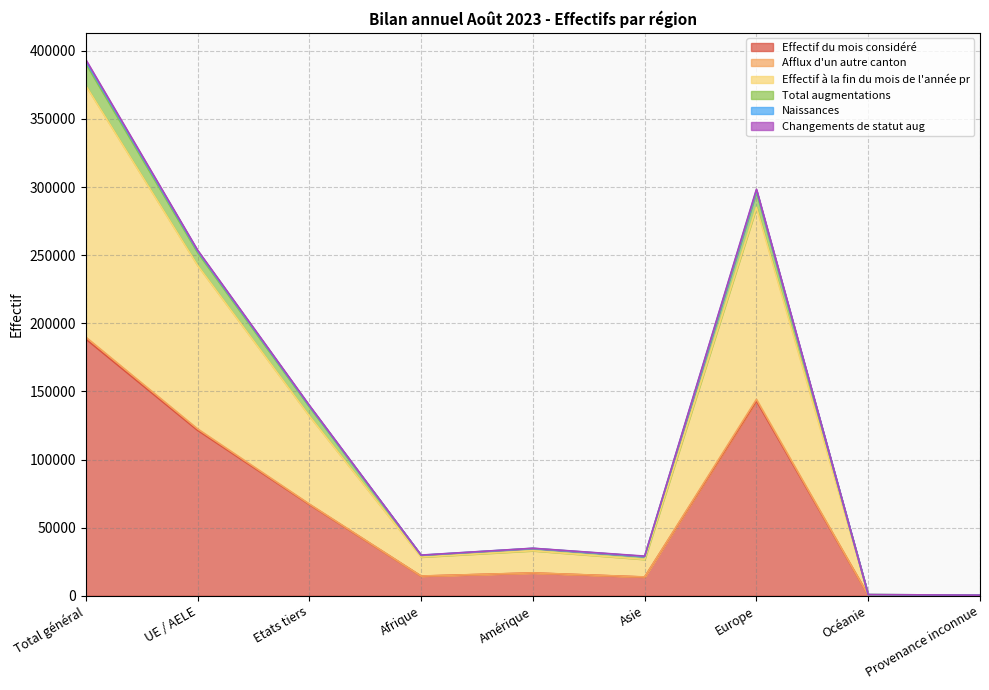

How many lines are shown in the chart?

6